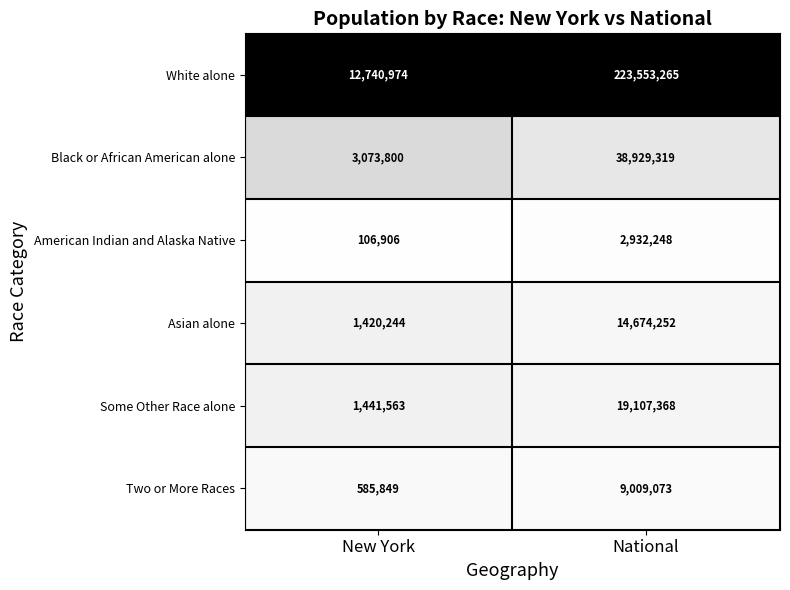

Which series has the largest range (max minus min)?

White alone